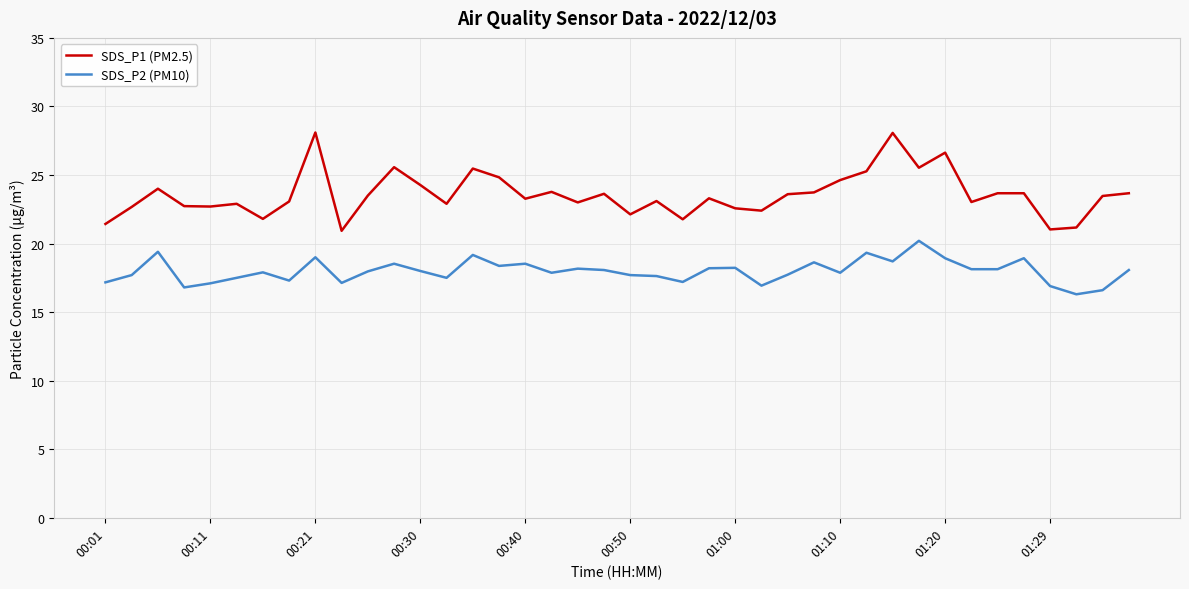

Which series has the largest range (max minus min)?

SDS_P1 (PM2.5)